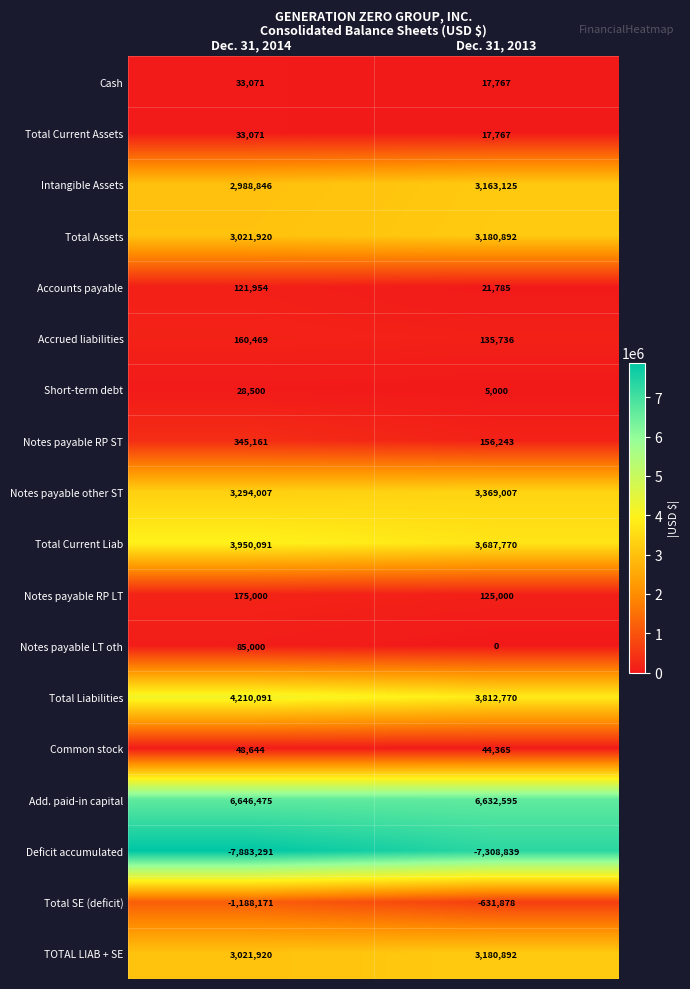

What is the total value across all series at Dec. 31, 2014?

19092758